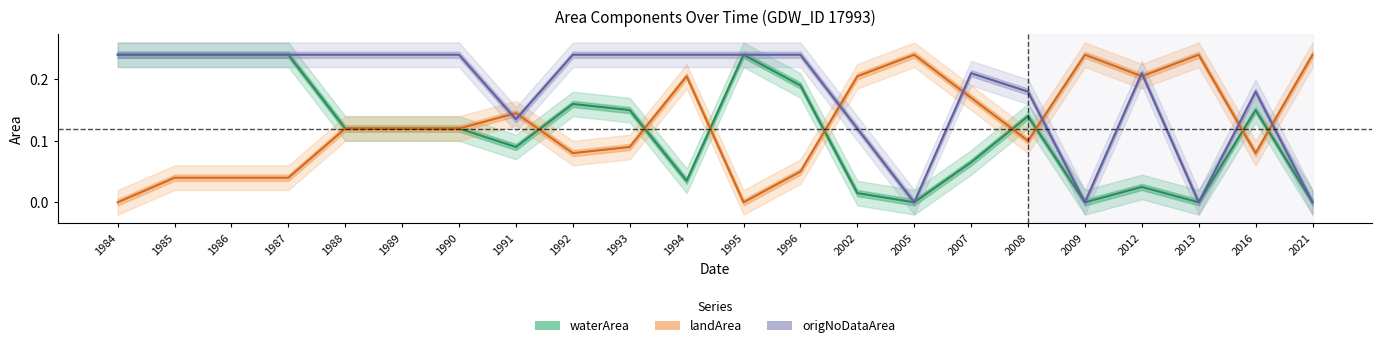

What is the spread (max minus min) of values at 1994?

0.2